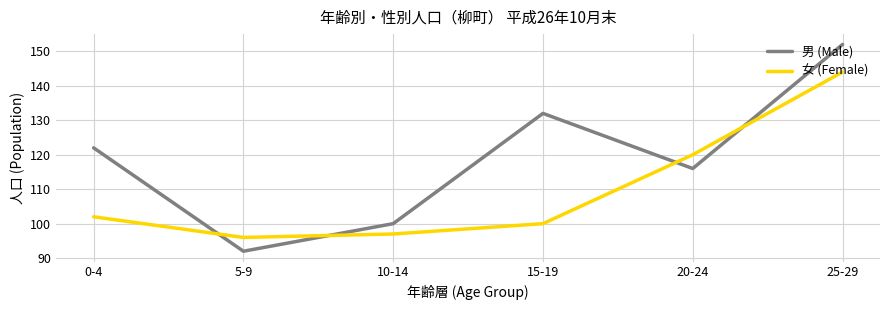

How many 男 (Male) values are between 100 and 132?

4